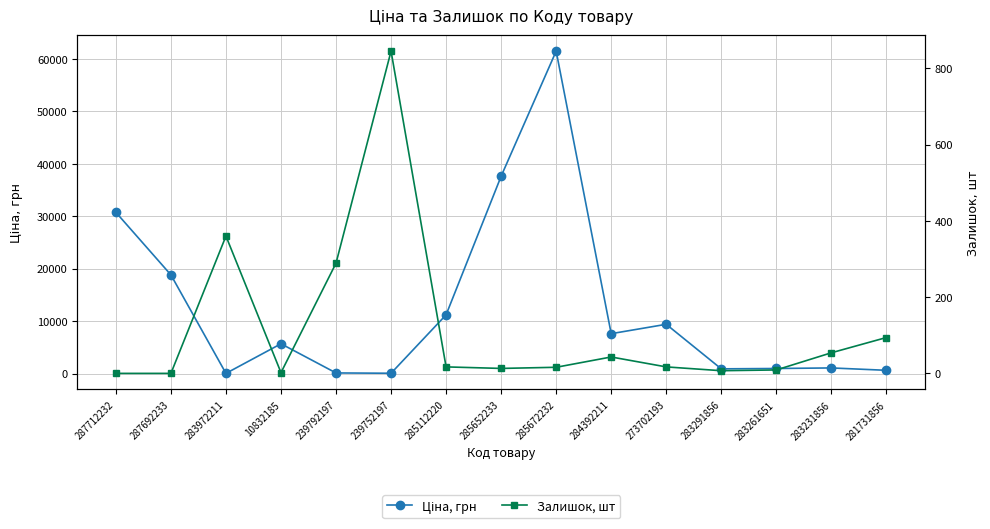

Between which two adjacent categories do Ціна, грн and Залишок, шт first intersect?

287692233 and 283972211